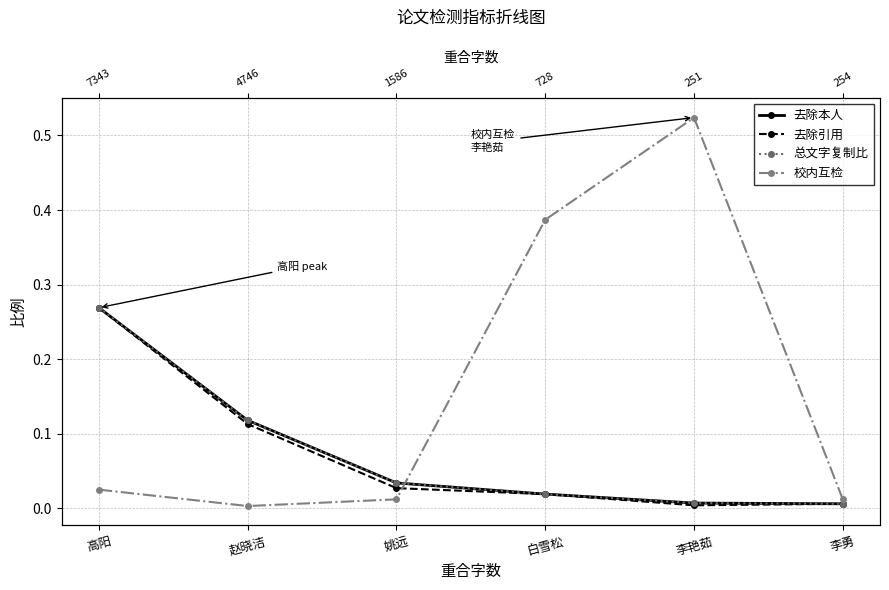

Where is 校内互检 nearest to the value 0?

赵晓洁